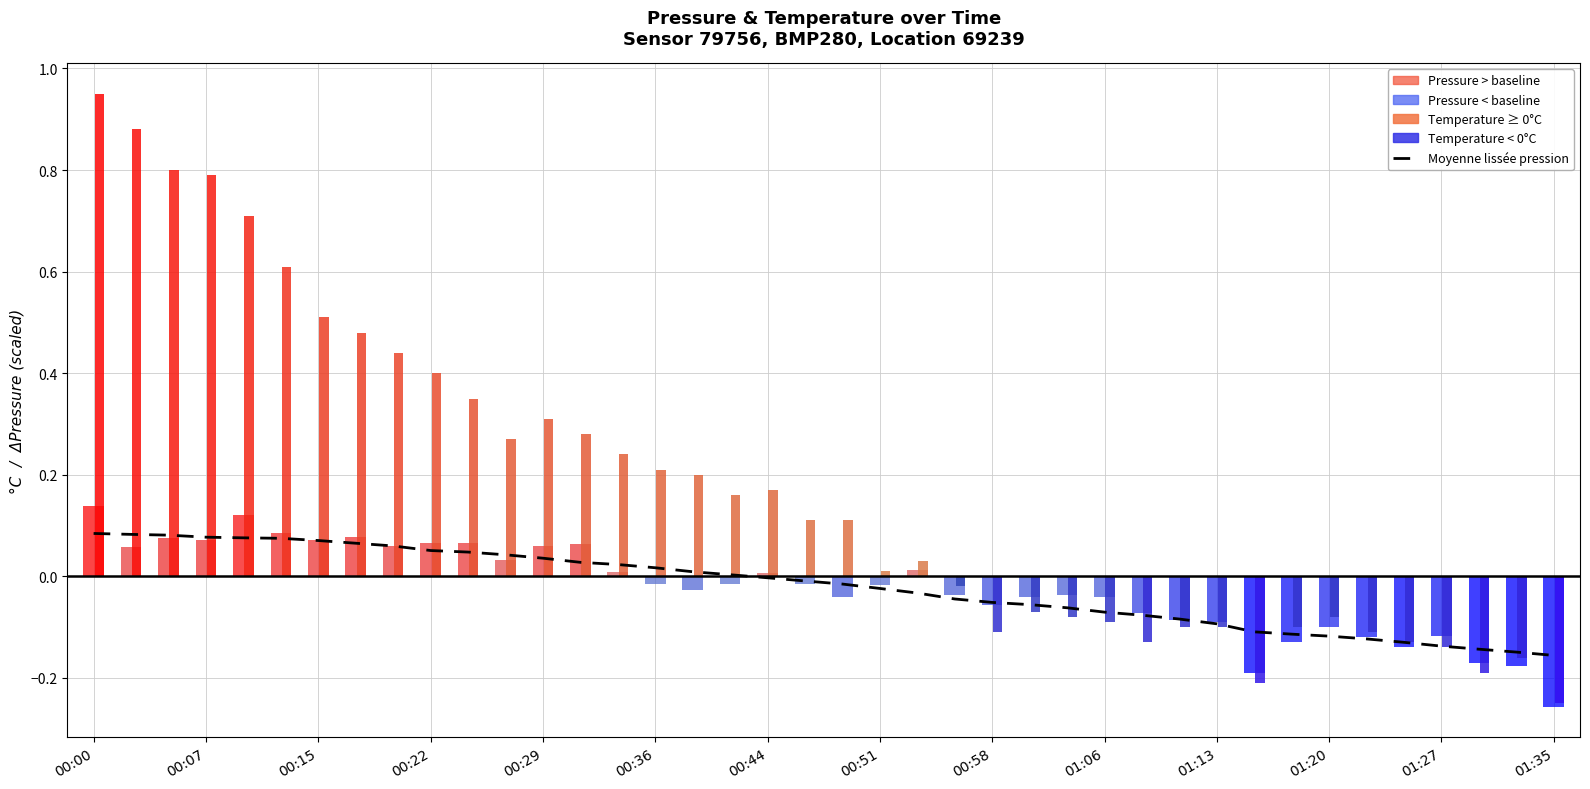

Is it true that the value at 01:27 is -0.1?

False